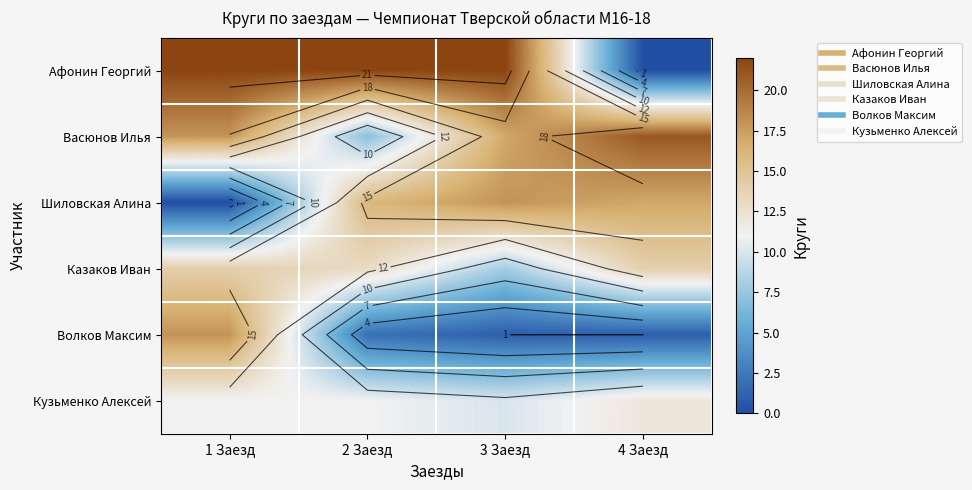

Is it true that Волков Максим equals 4 at 2 Заезд?

False